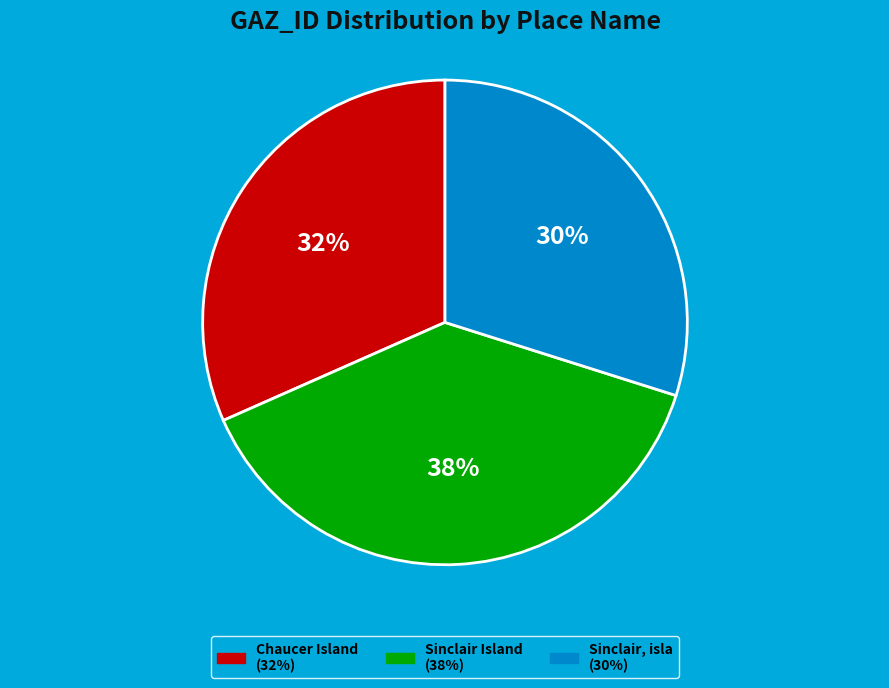

Combined, do Sinclair, isla and Chaucer Island account for over 50%?

Yes